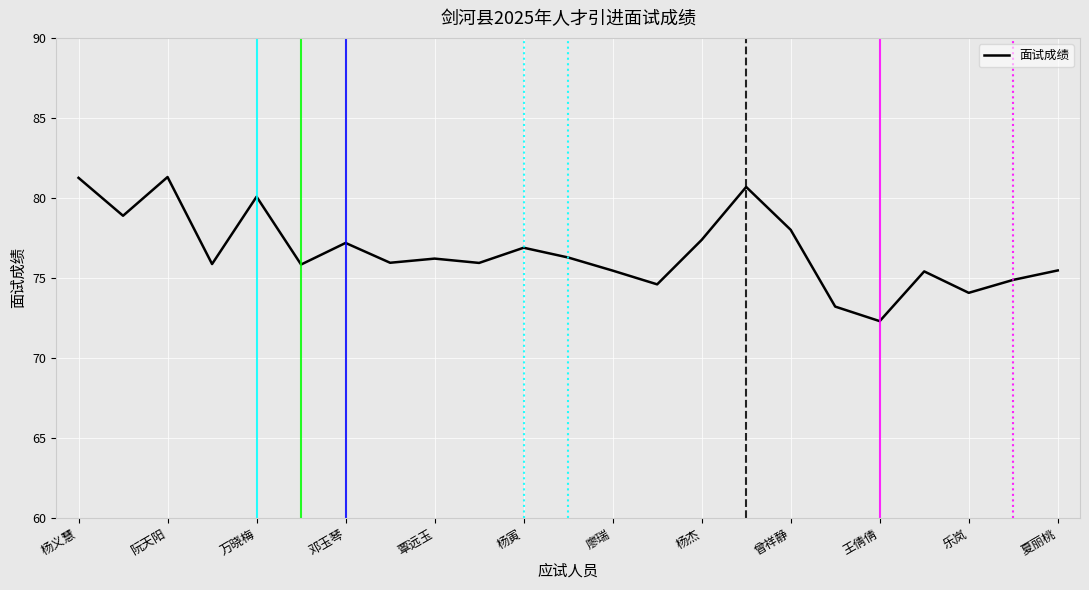

What is the maximum value shown in the chart?

81.3